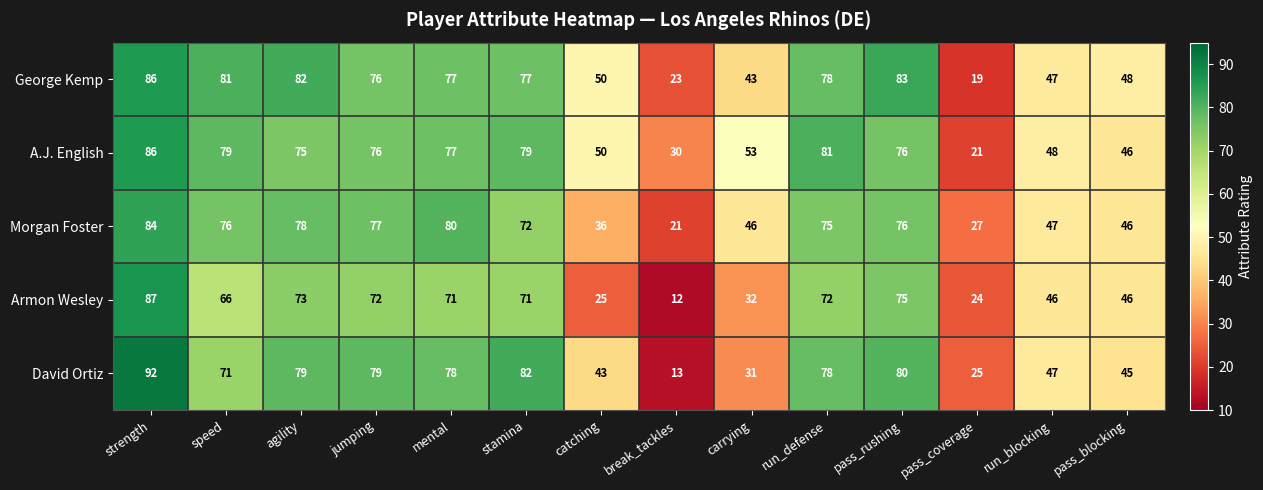

At speed, list the series in order from largest to smallest.

George Kemp, A.J. English, Morgan Foster, David Ortiz, Armon Wesley